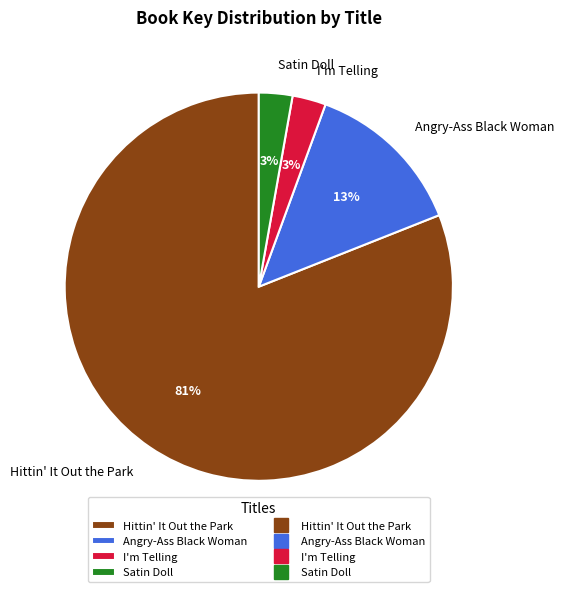

How many segments does this pie chart have?

4